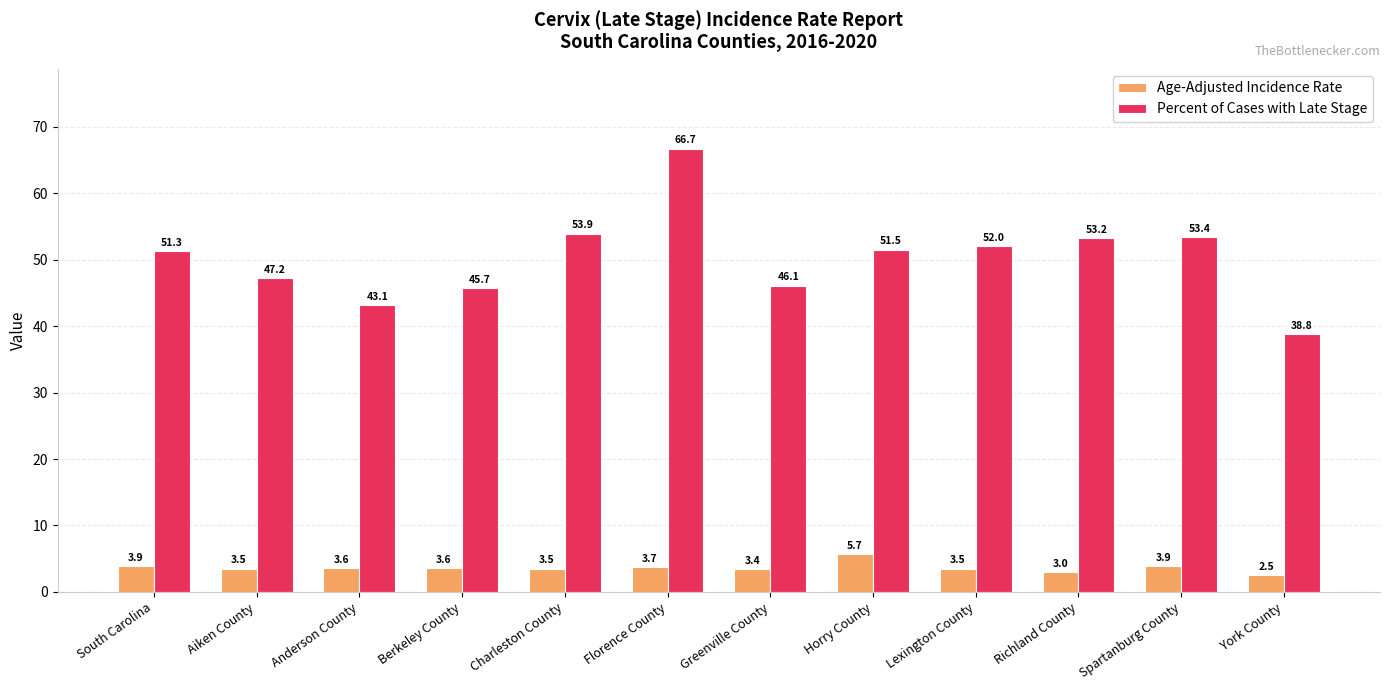

At how many categories does at least one series exceed 48?

7